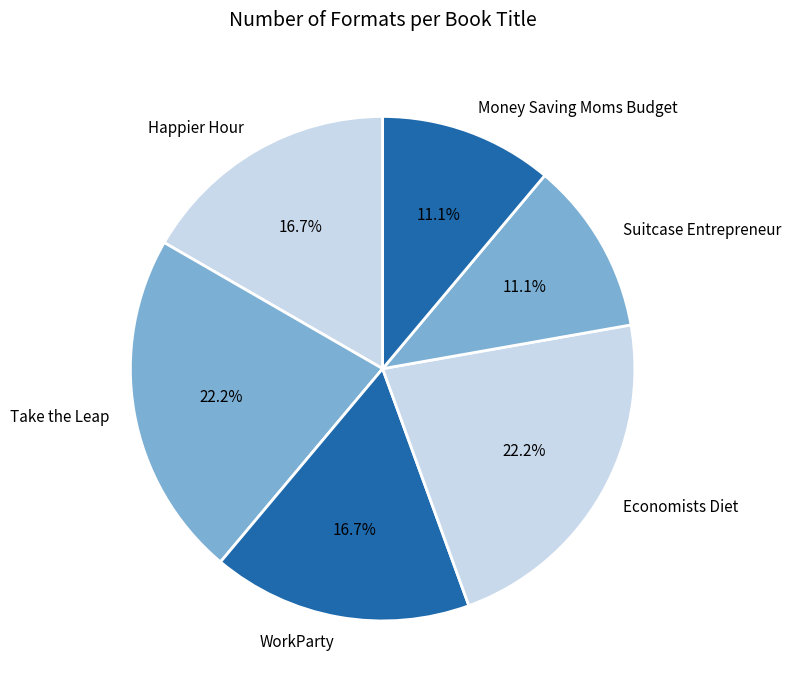

What is the ratio of the value at Suitcase Entrepreneur to the value at Take the Leap?

0.5